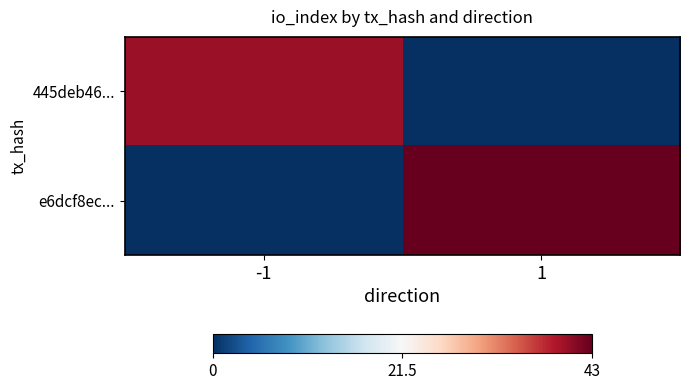

Rank the series at -1 from highest to lowest value.

445deb46..., e6dcf8ec...